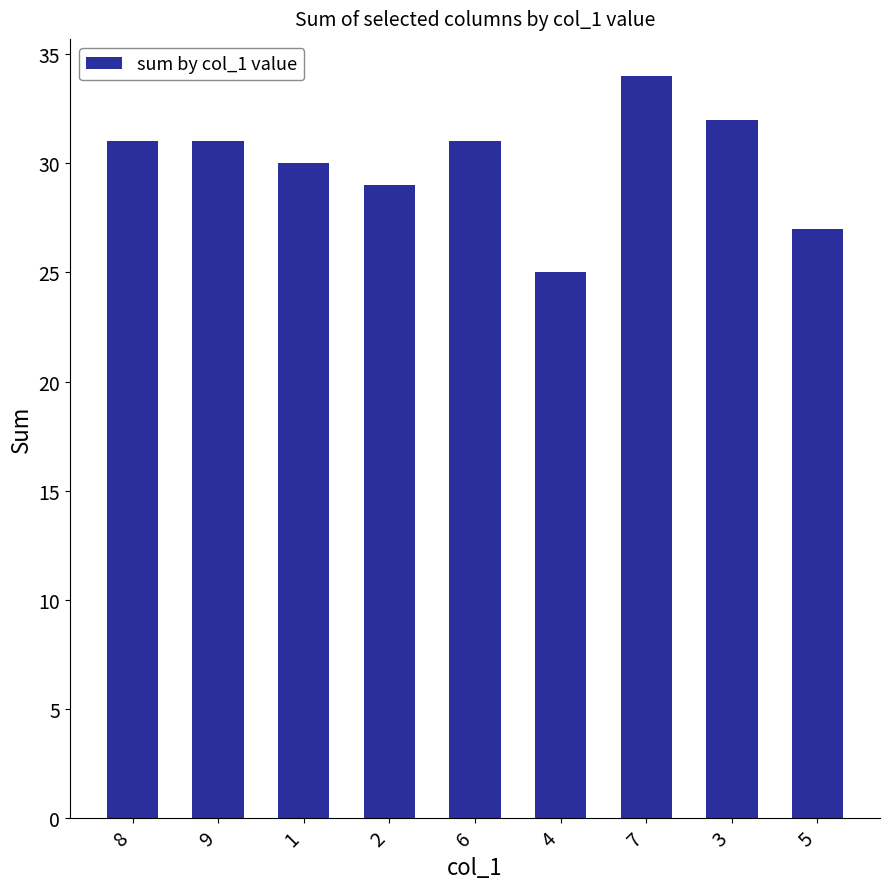

At which category does the chart reach its peak across all series?

7